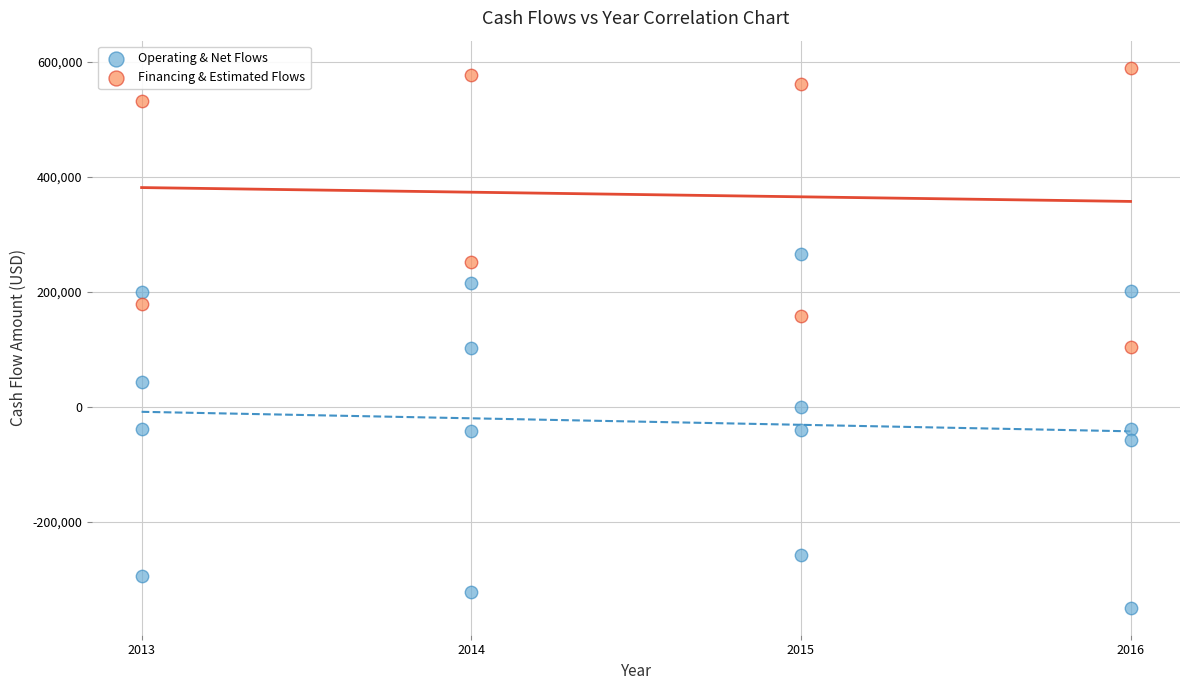

Which series has the largest Y range (max minus min)?

Operating & Net Flows